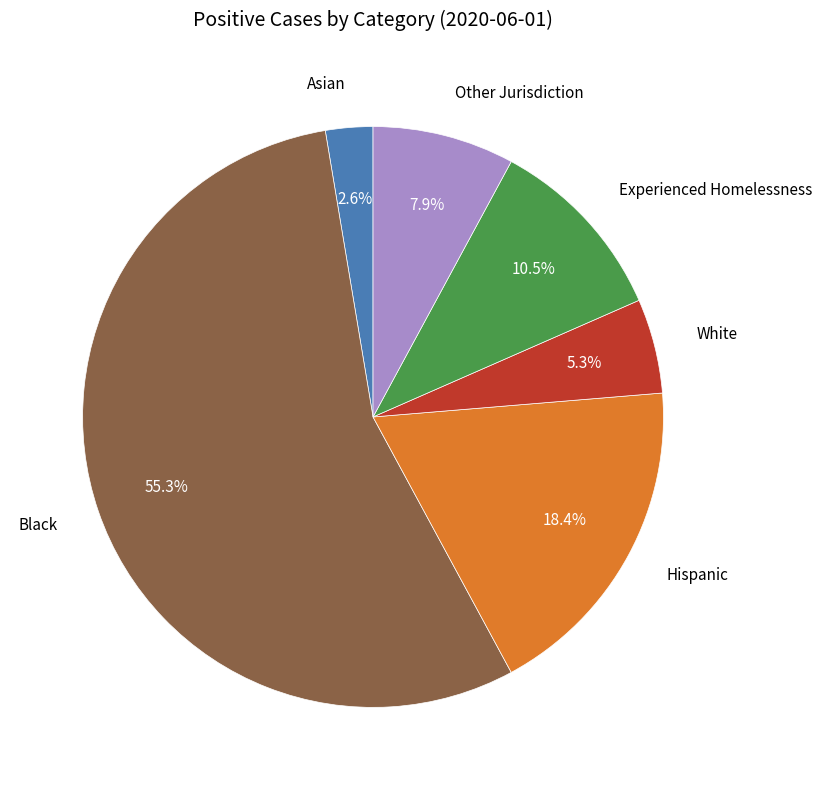

What is the smallest slice in the pie chart?

Asian